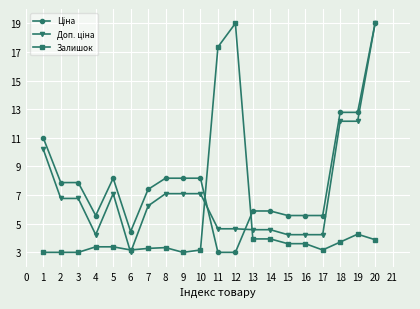

What is the lowest value of the Залишок series?

3.0